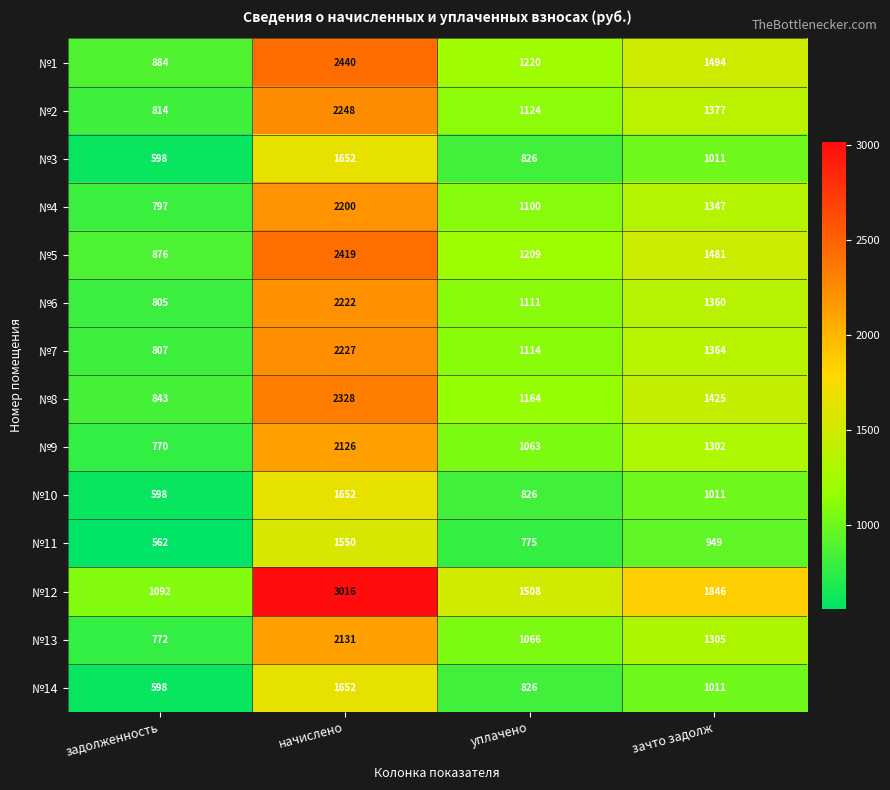

The value of №2 at начислено is 2248. True or false?

True